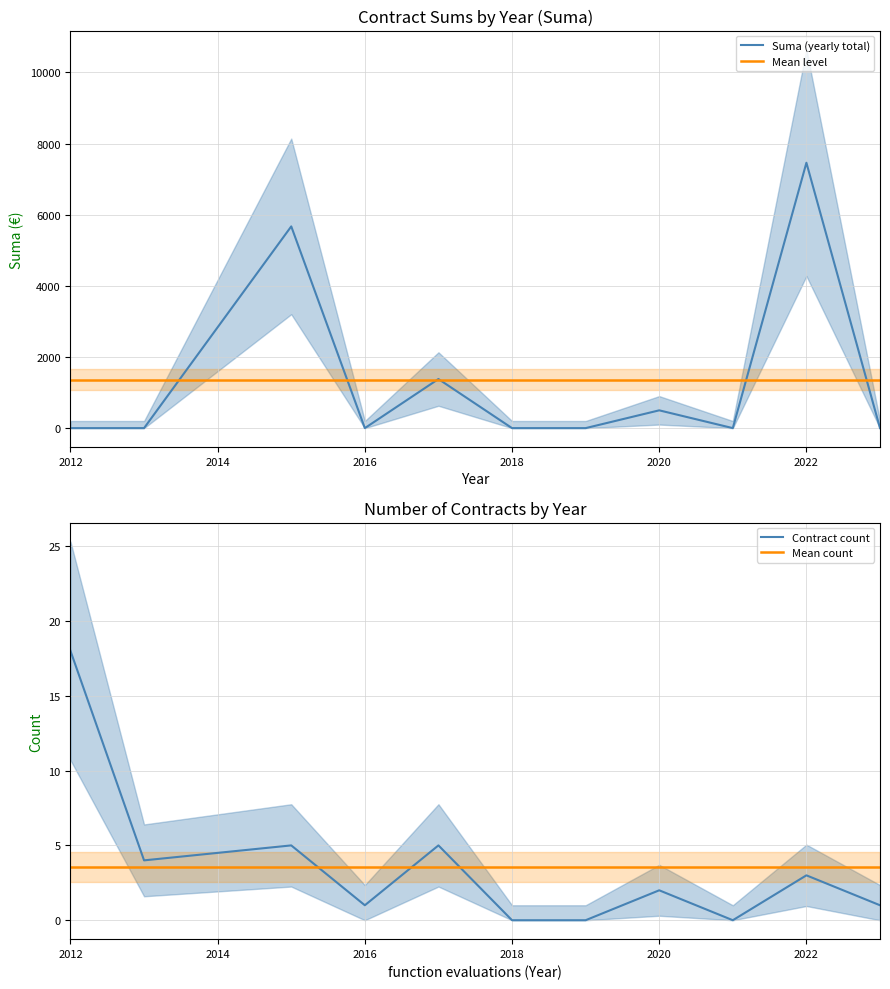

What is the highest value of the Mean level series?

1364.8